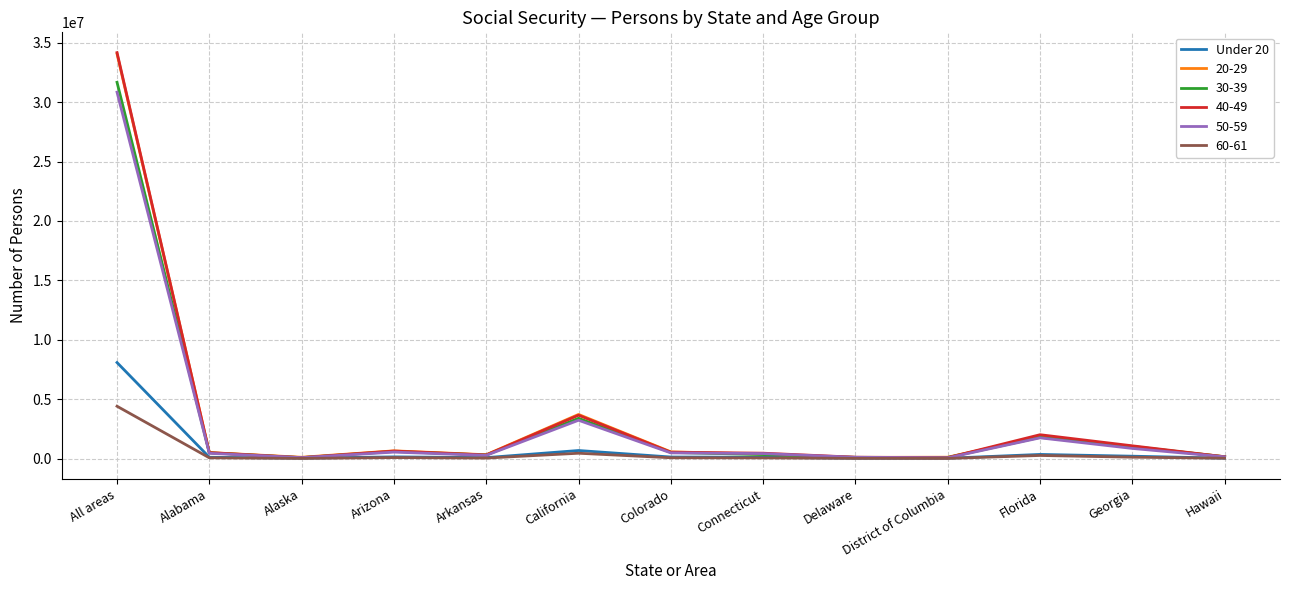

Which series has the widest spread of values?

40-49